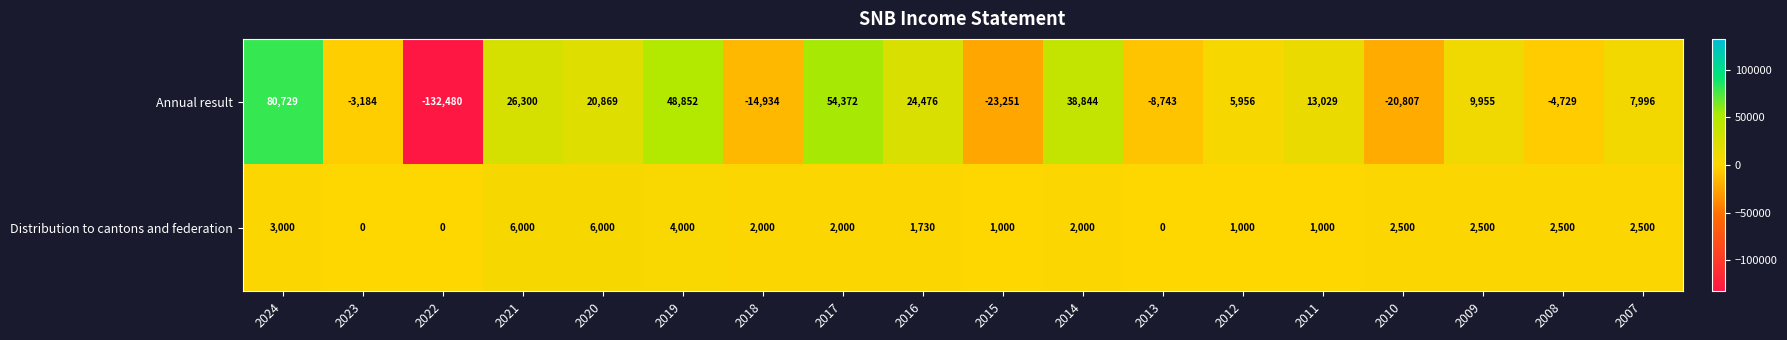

What is the sum of the Distribution to cantons and federation values at 2022 and 2017?

2000